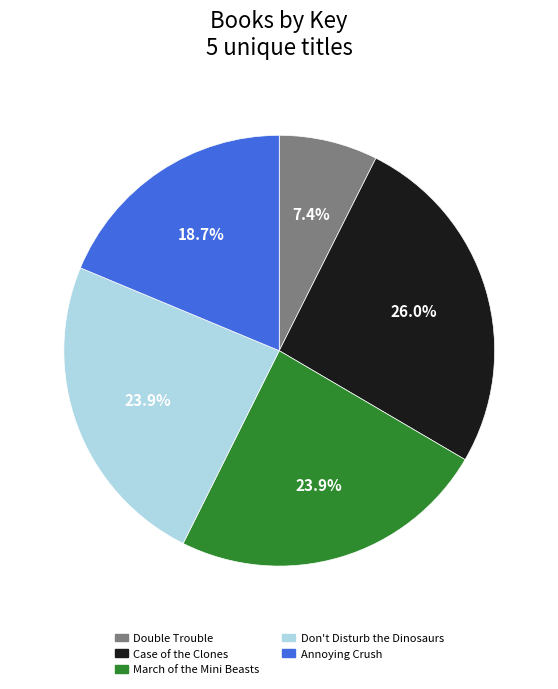

Between Don't Disturb the Dinosaurs and Annoying Crush, which is larger?

Don't Disturb the Dinosaurs